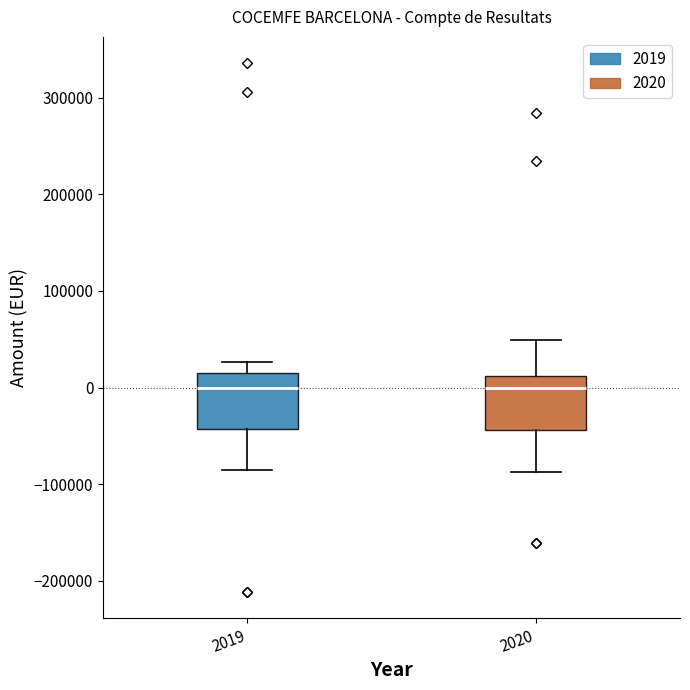

Reading left to right, transcribe this box plot: for each box, give where its median line is, the range the box spans, and where its two whiskers end, as read against the y-axis. The values are not printed on the chart, so give them approximately, as read against the axis.

2019: median 0, box -40000 to 10000, whiskers -90000 to 30000
2020: median 0, box -40000 to 10000, whiskers -90000 to 50000